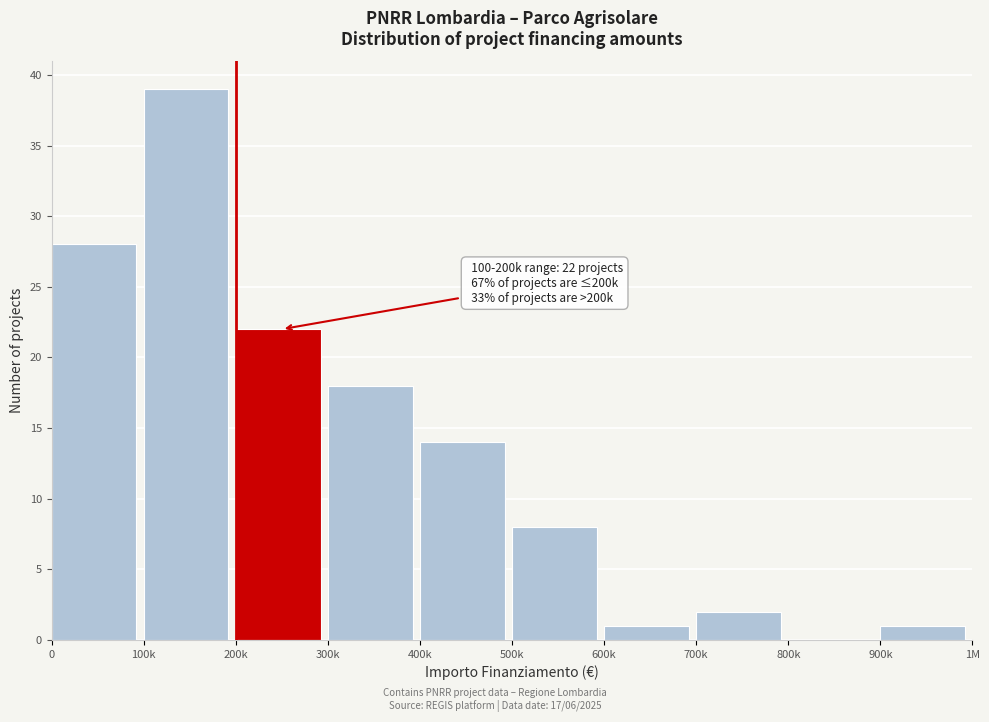

Reading right to left, list all the values displayed in this chart.

900k=1	800k=0	700k=2	600k=1	500k=8	400k=14	300k=18	200k=22	100k=39	0=28